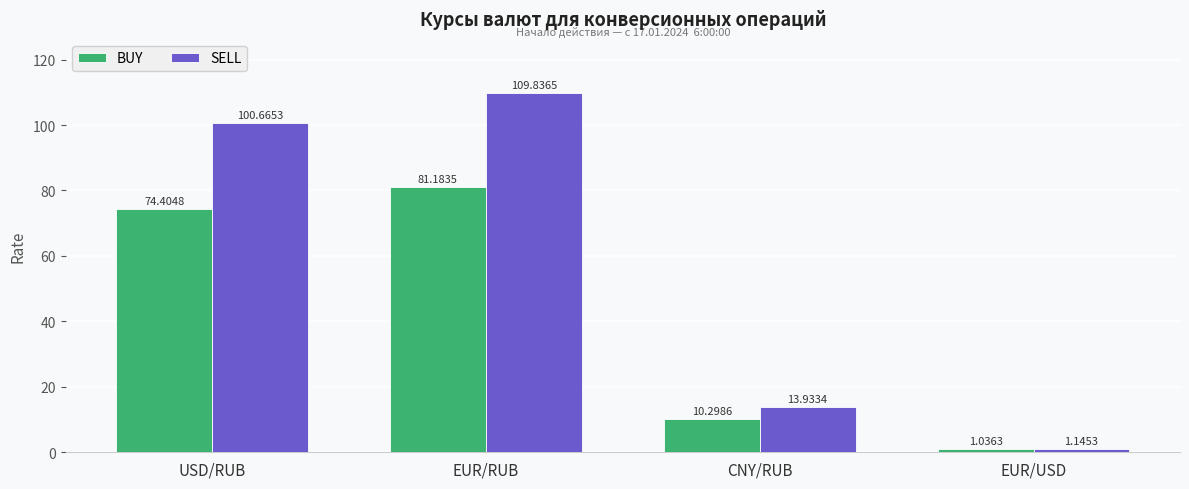

Is the value of SELL at CNY/RUB greater than the value of BUY at EUR/RUB?

No